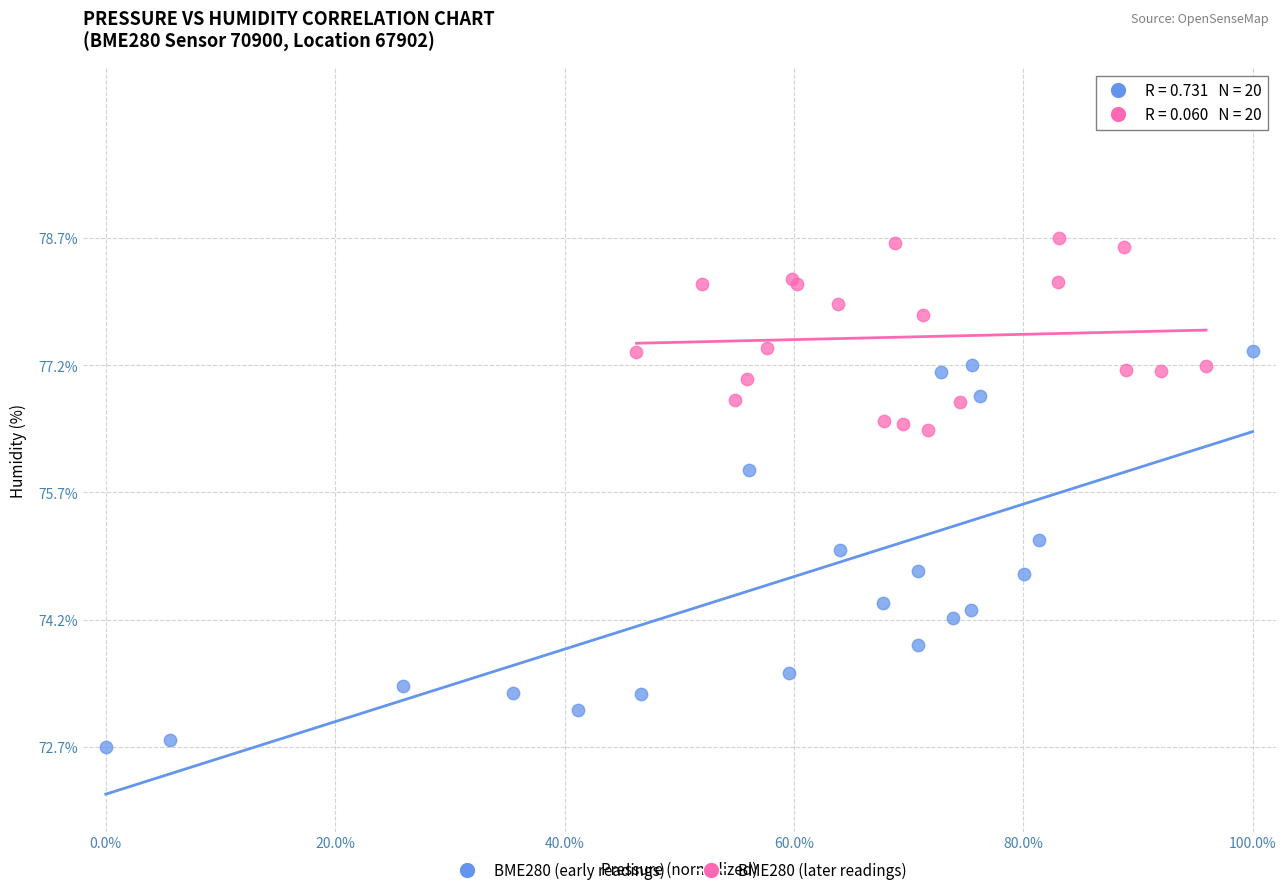

Which series has the largest Y range (max minus min)?

BME280 (early readings)